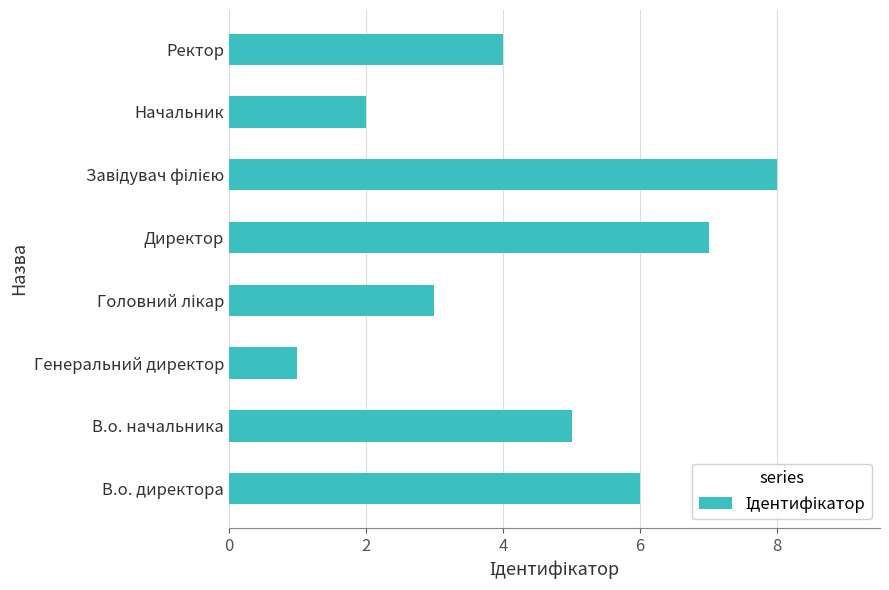

Is it true that the value at Генеральний директор is 1?

True